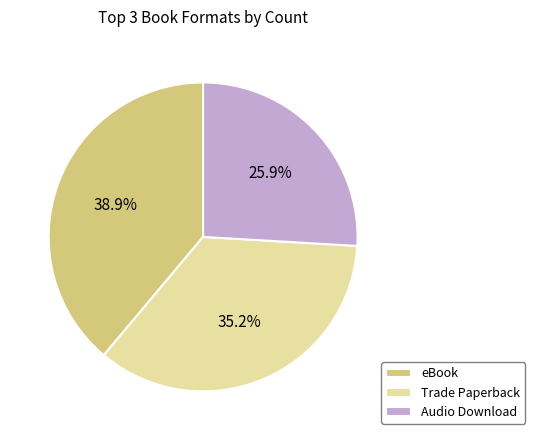

Which category has the biggest portion of the pie?

eBook